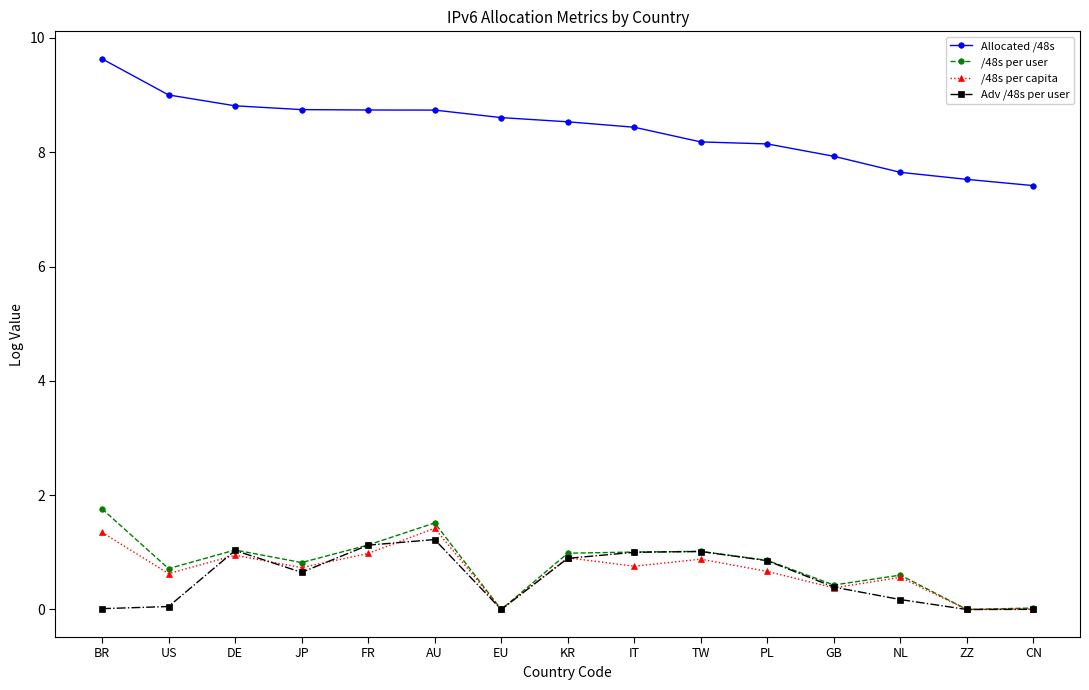

The Allocated /48s series shows 15.1 at KR. True or false?

False